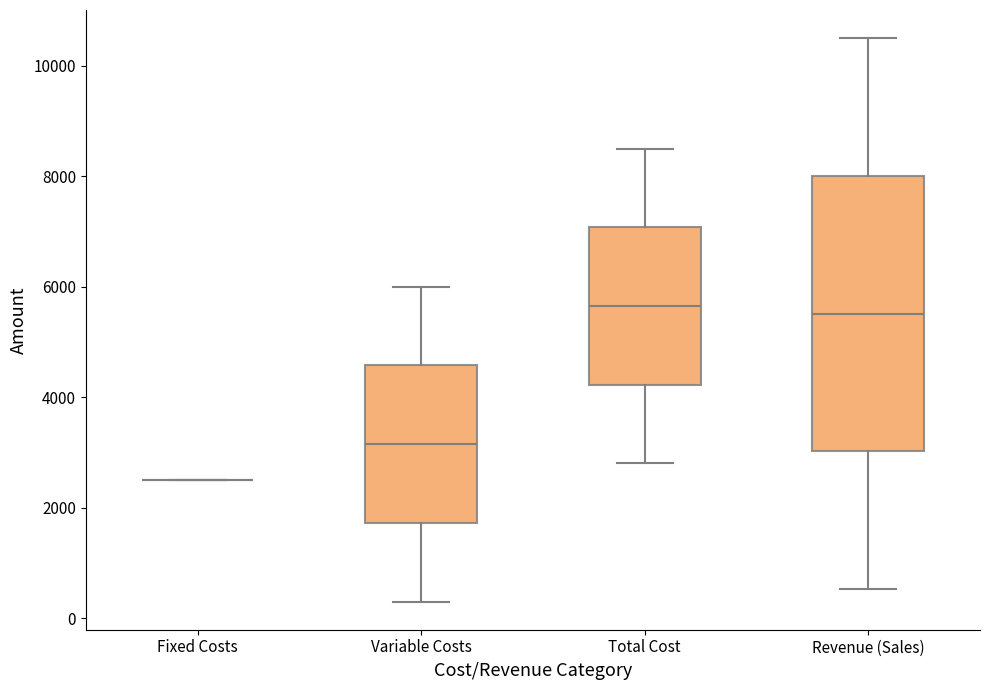

Where is the lower edge of the box for Total Cost on the y-axis? The values are not printed on the chart, so give them approximately, as read against the axis.

4200